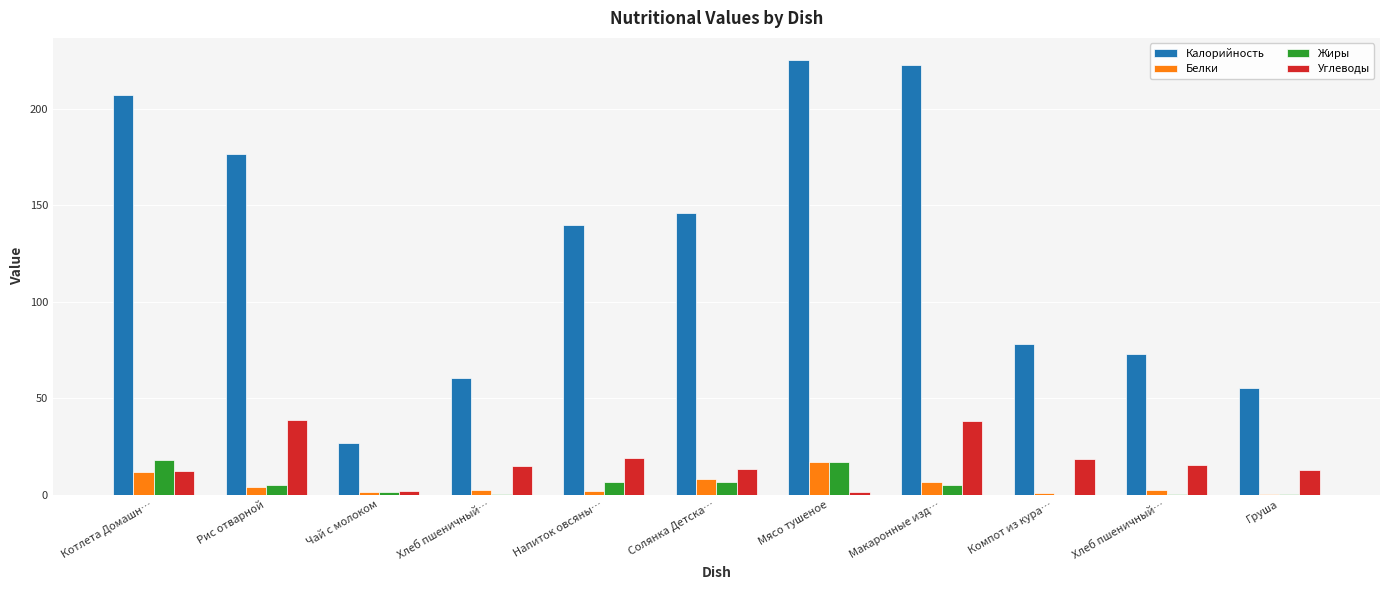

Is the value of Белки at Рис отварной greater than the value of Калорийность at Рис отварной?

No